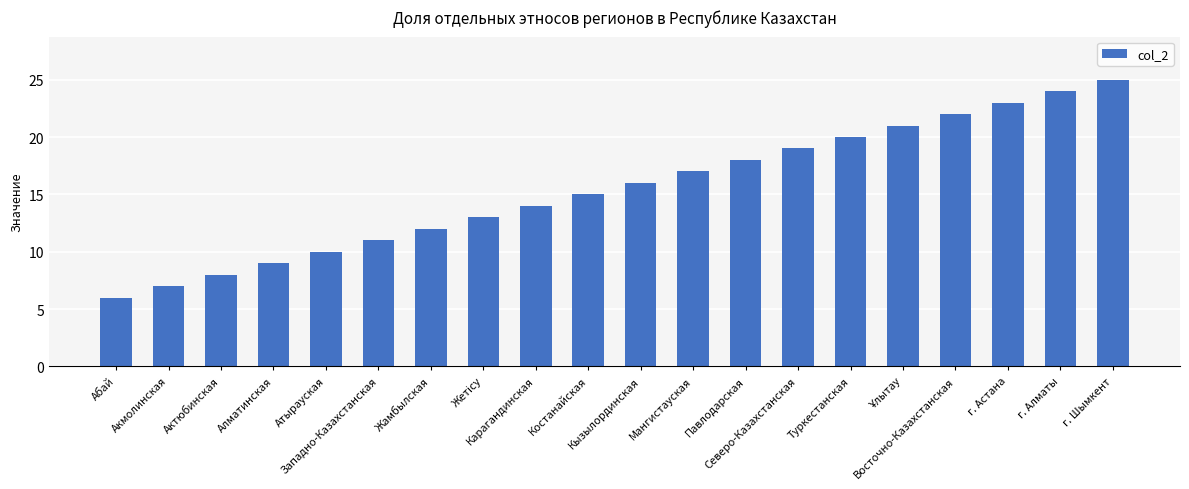

Which has a higher value, Алматинская or Павлодарская?

Павлодарская